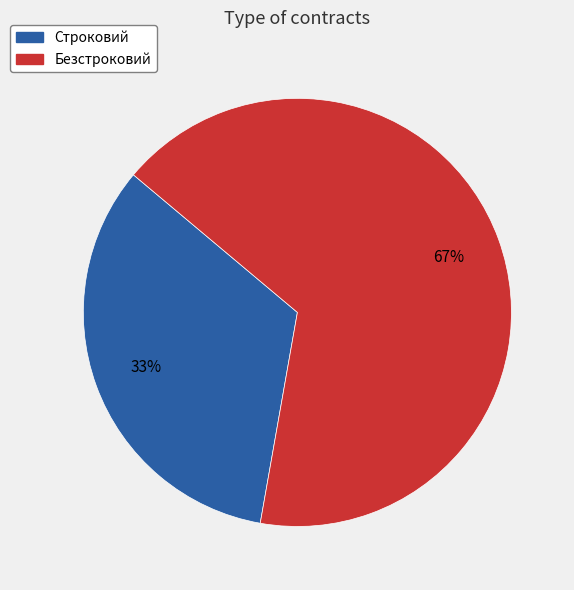

How many segments does this pie chart have?

2